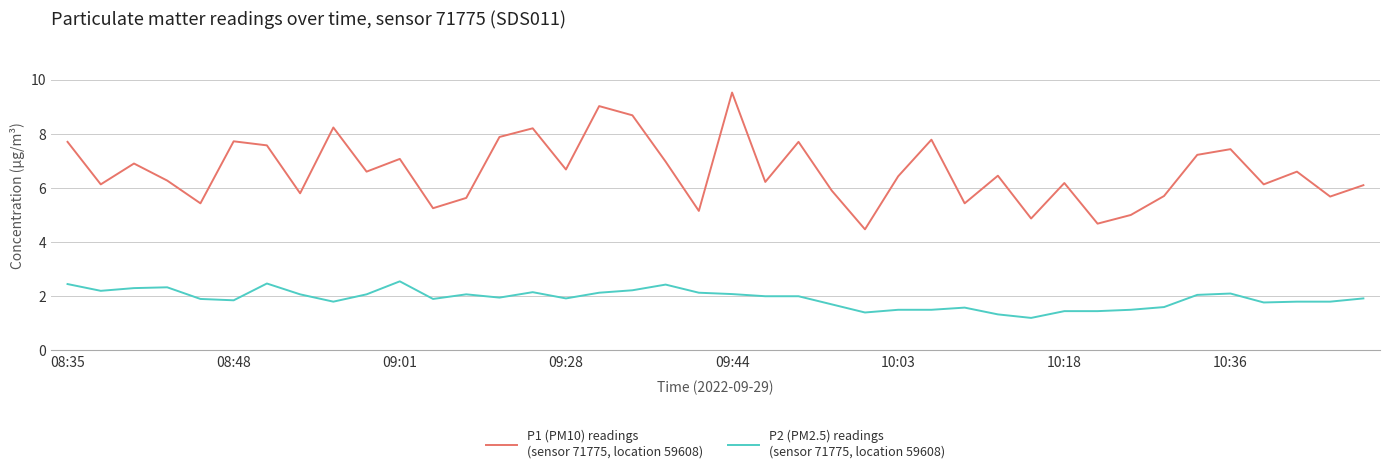

What is the minimum value shown in the chart?

1.2